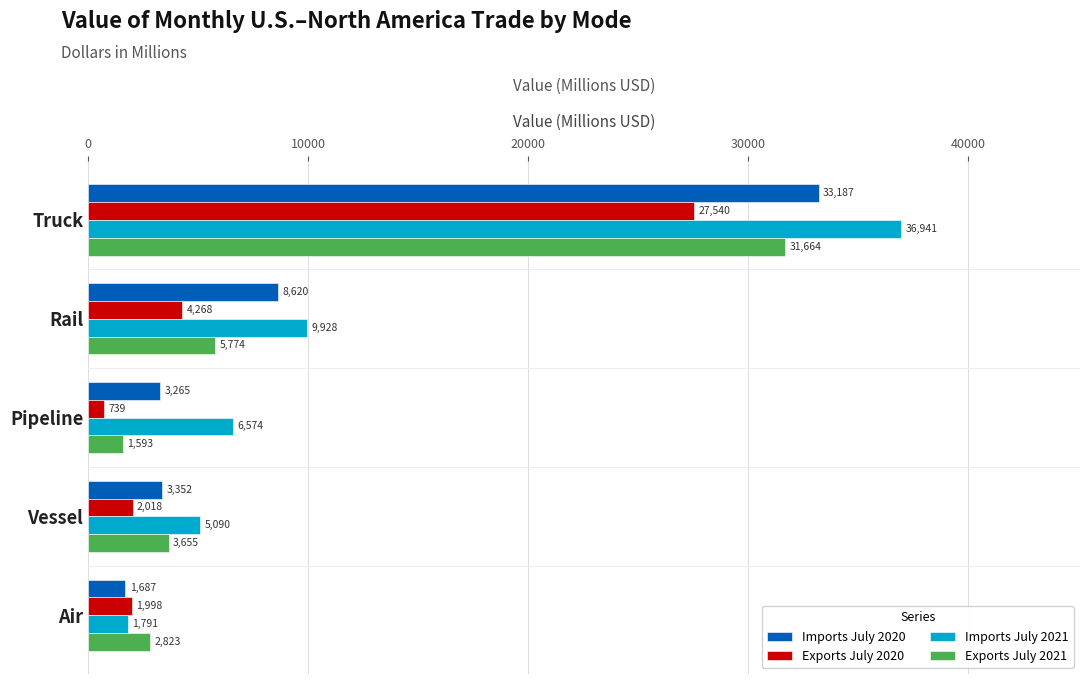

How many values in the Exports July 2021 series exceed 3654?

3